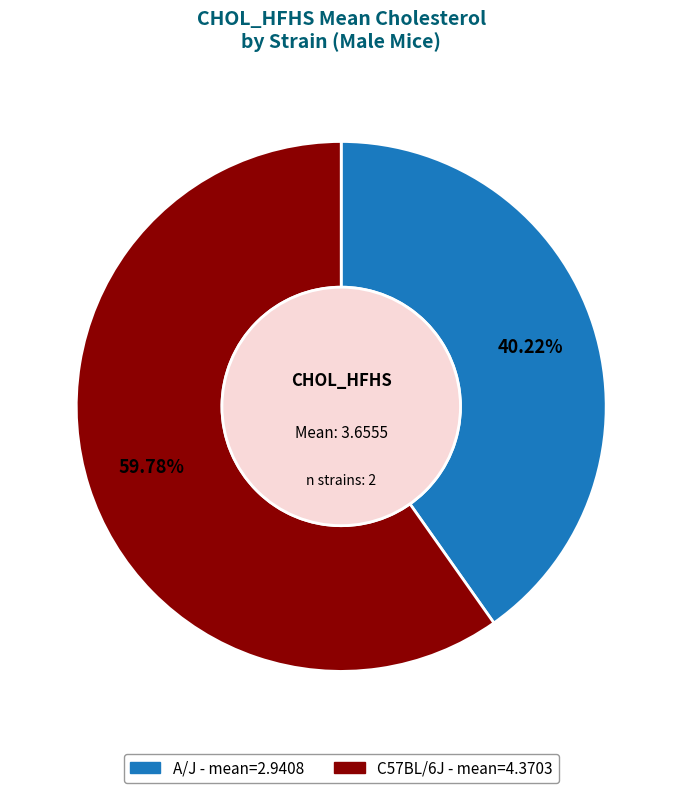

To the nearest percent, what portion does C57BL/6J represent?

60%